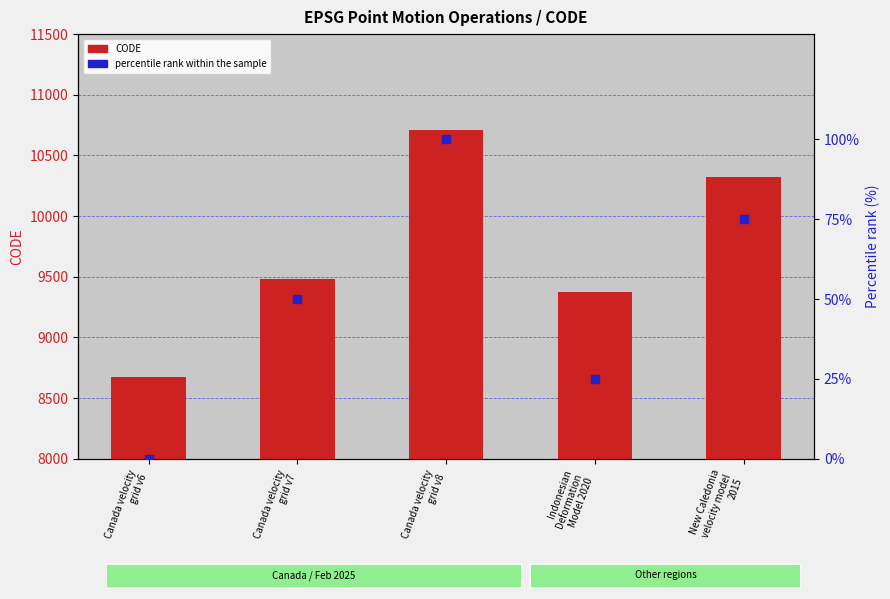

What are all the series names shown in the legend?

CODE (value), percentile rank within the sample